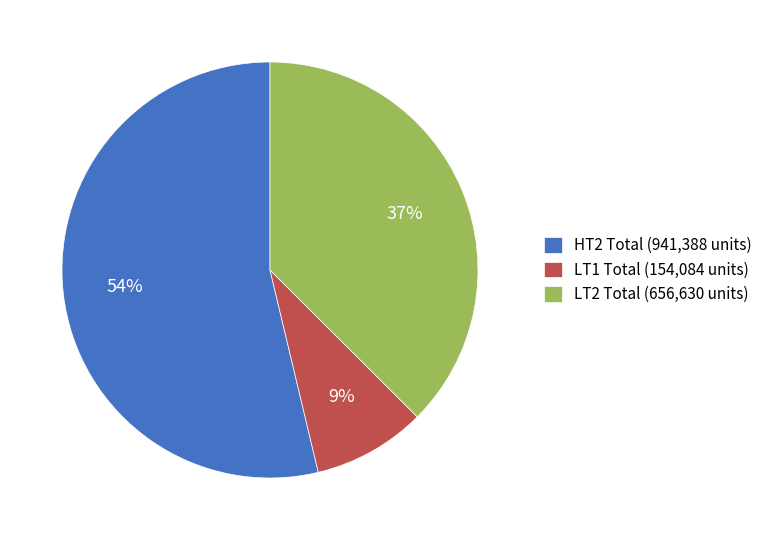

True or false: HT2 Total (941,388 units) accounts for 63% of the total.

False